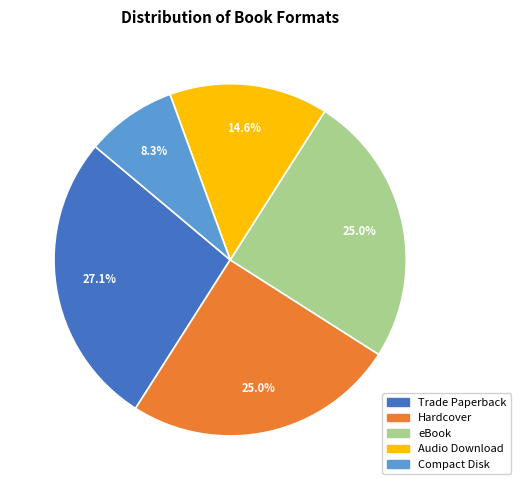

How many segments does this pie chart have?

5